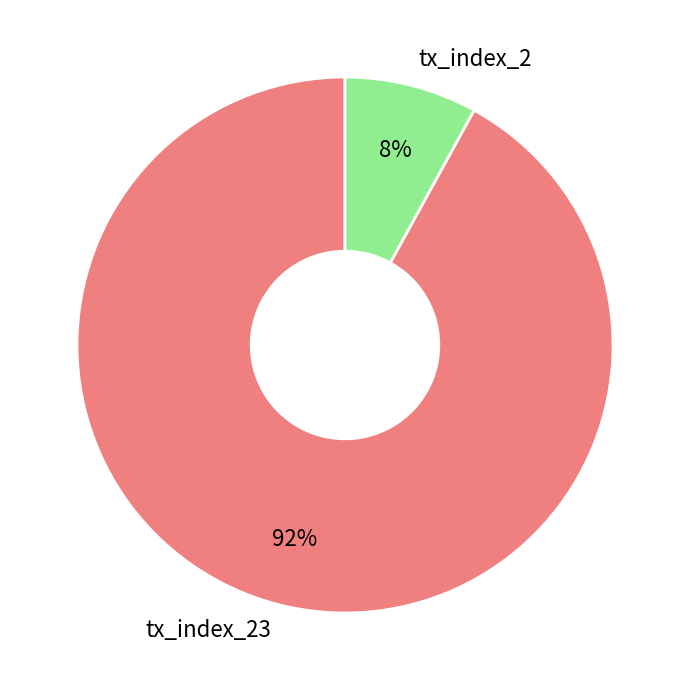

To the nearest percent, what portion does tx_index_2 represent?

8%